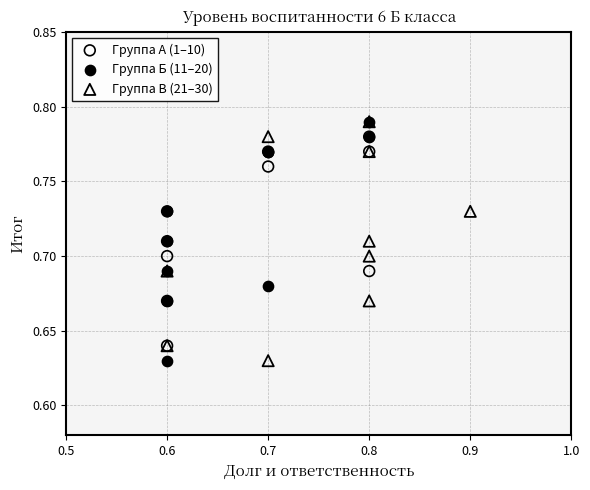

What are all the series names shown in the legend?

Группа А (1–10), Группа Б (11–20), Группа В (21–30)